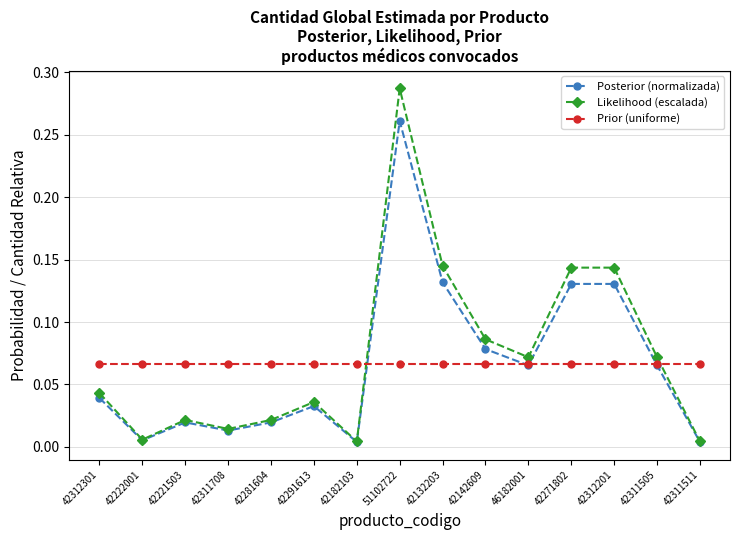

The value of Likelihood (escalada) at 42311505 is 0.0. True or false?

False